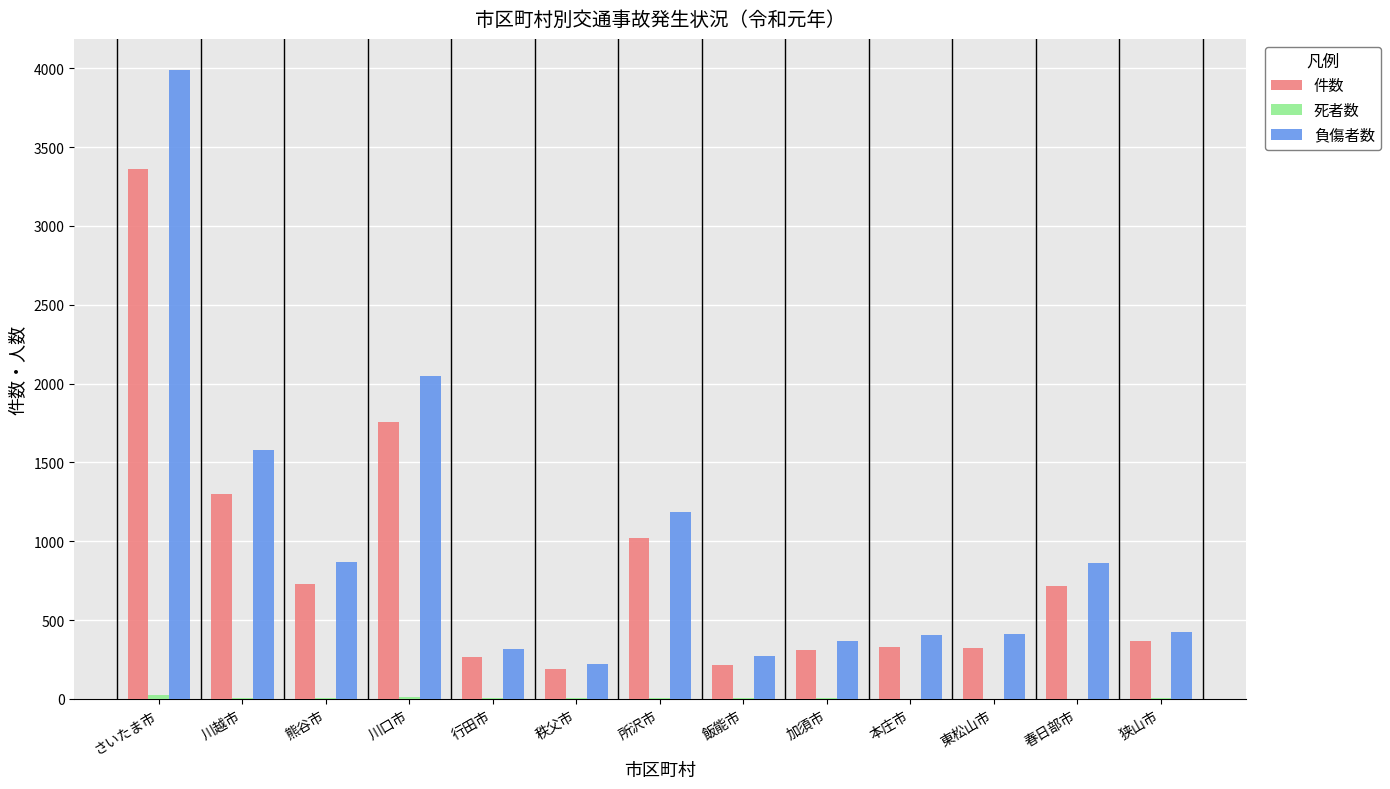

Is it true that 件数 equals 129 at 加須市?

False